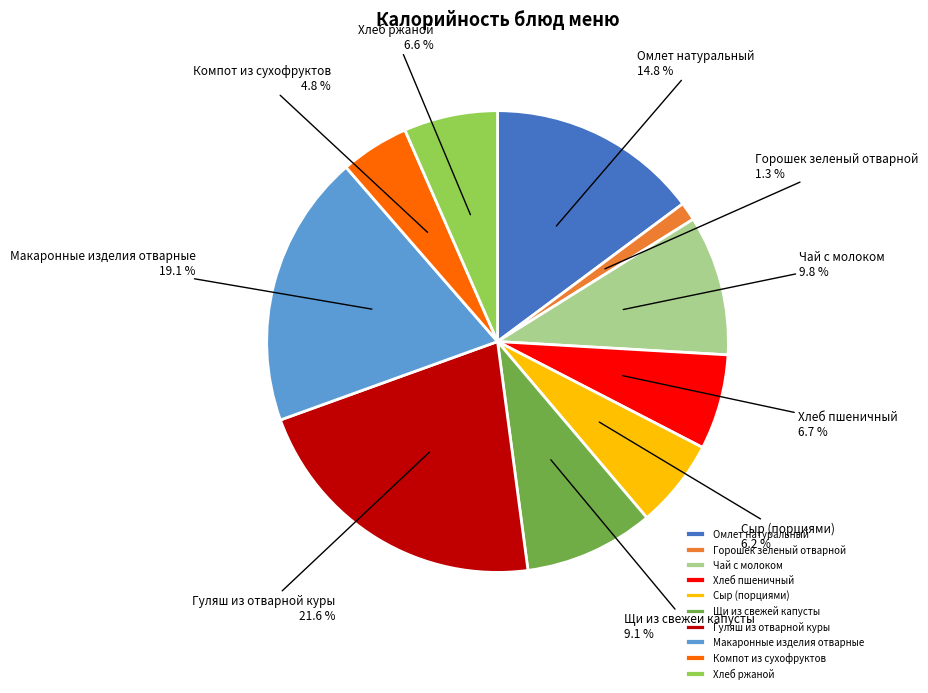

To the nearest percent, what portion does Чай с молоком represent?

10%